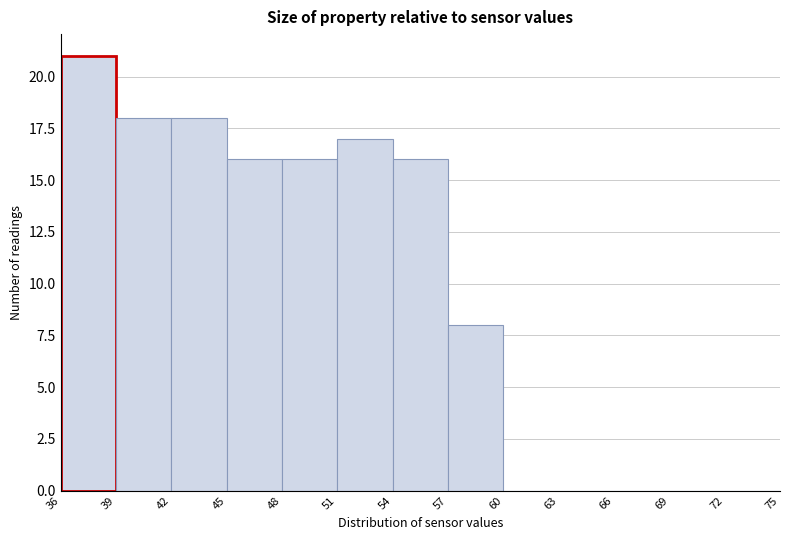

Reading left to right, list every bar in this chart as the range it spans on the x-axis followed by its height. The values are not printed on the chart, so give them approximately, as read against the axis.

36 to 39: 21
39 to 42: 18
42 to 45: 18
45 to 48: 16
48 to 51: 16
51 to 54: 17
54 to 57: 16
57 to 60: 8
60 to 63: 0
63 to 66: 0
66 to 69: 0
69 to 72: 0
72 to 75: 0